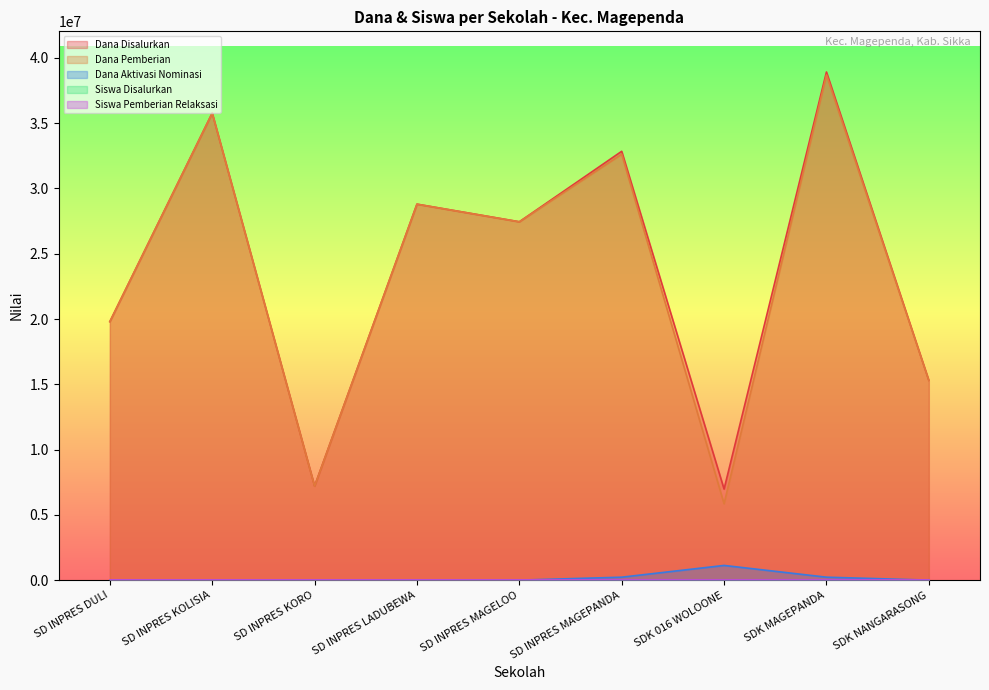

Which category has the highest value in the Siswa Disalurkan series?

SDK MAGEPANDA